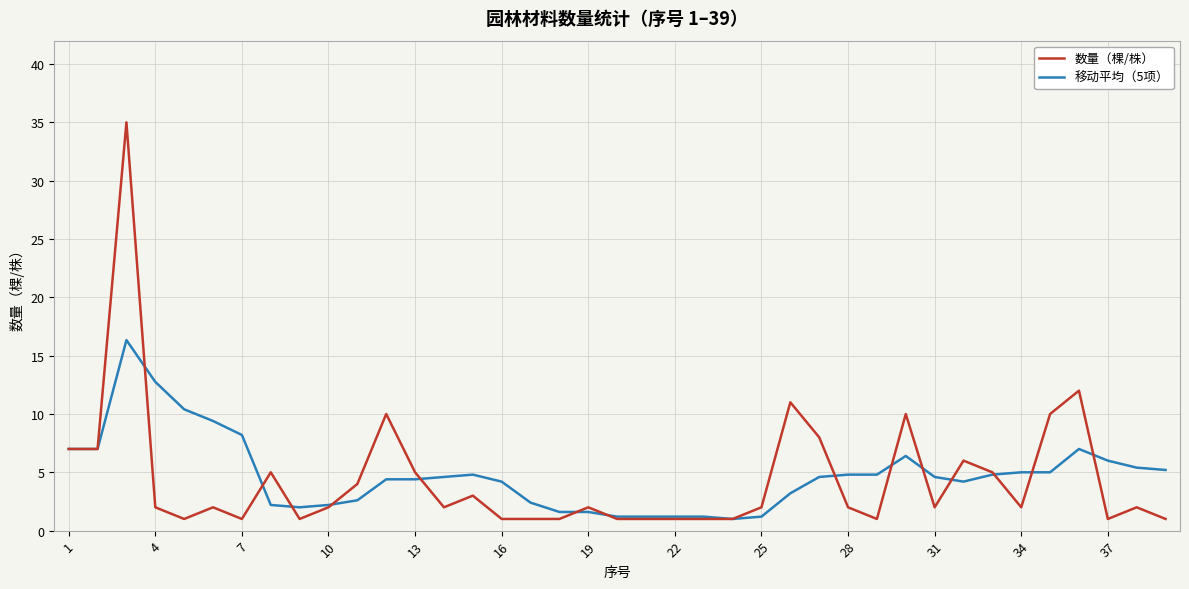

How many categories are shown in the chart?

39